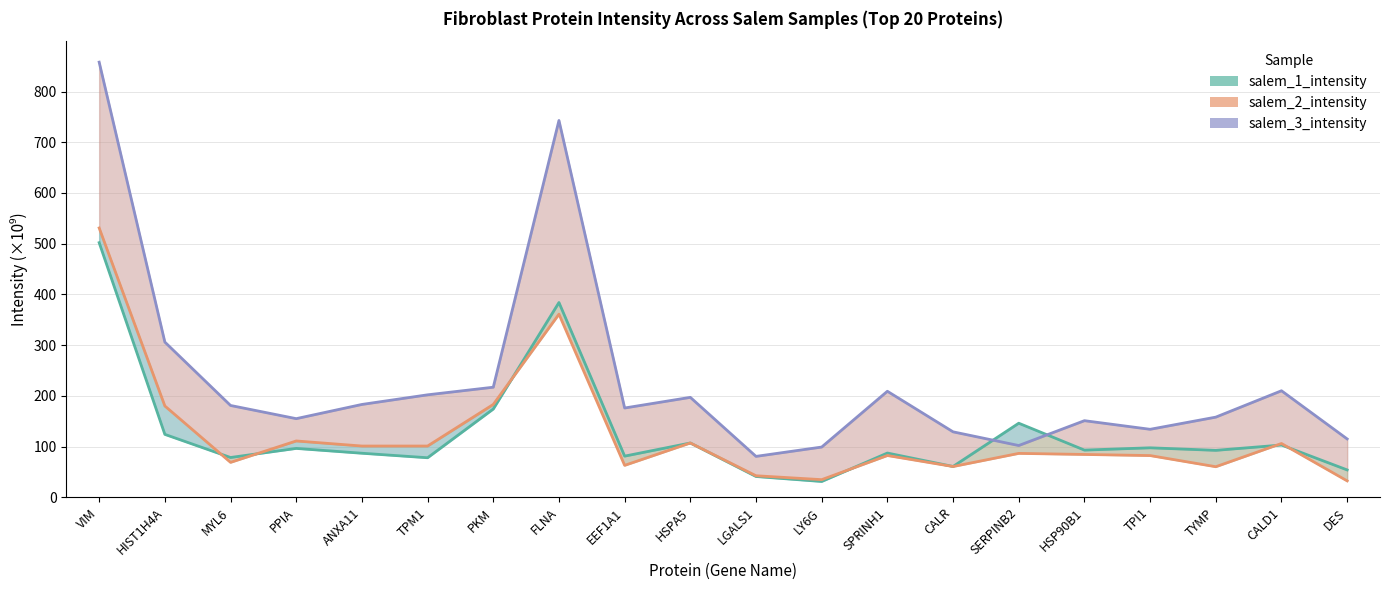

Which series has the largest total across all categories?

salem_3_intensity